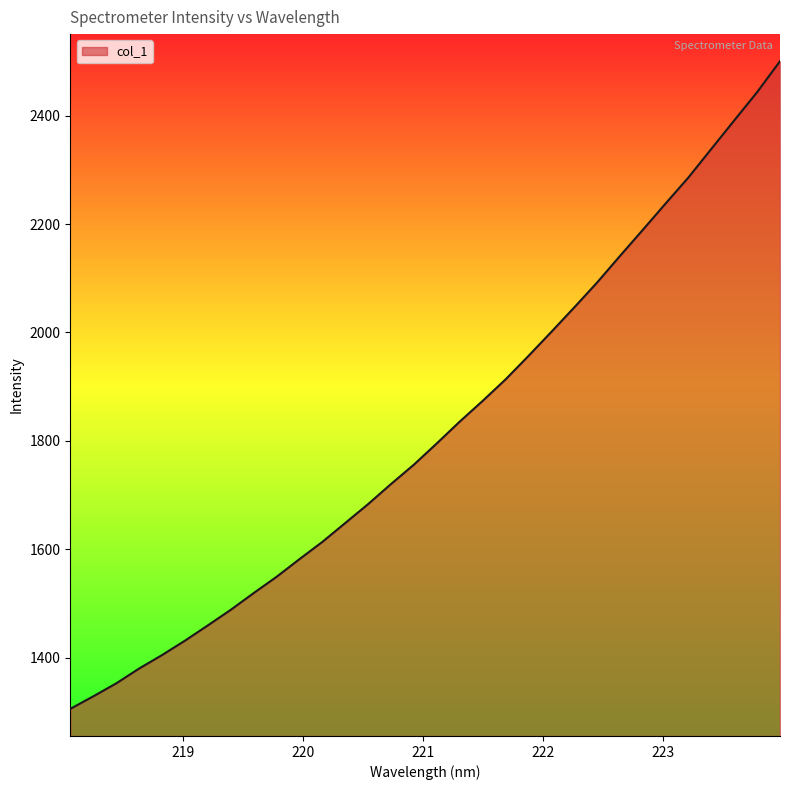

What is the smallest value displayed?

1305.5